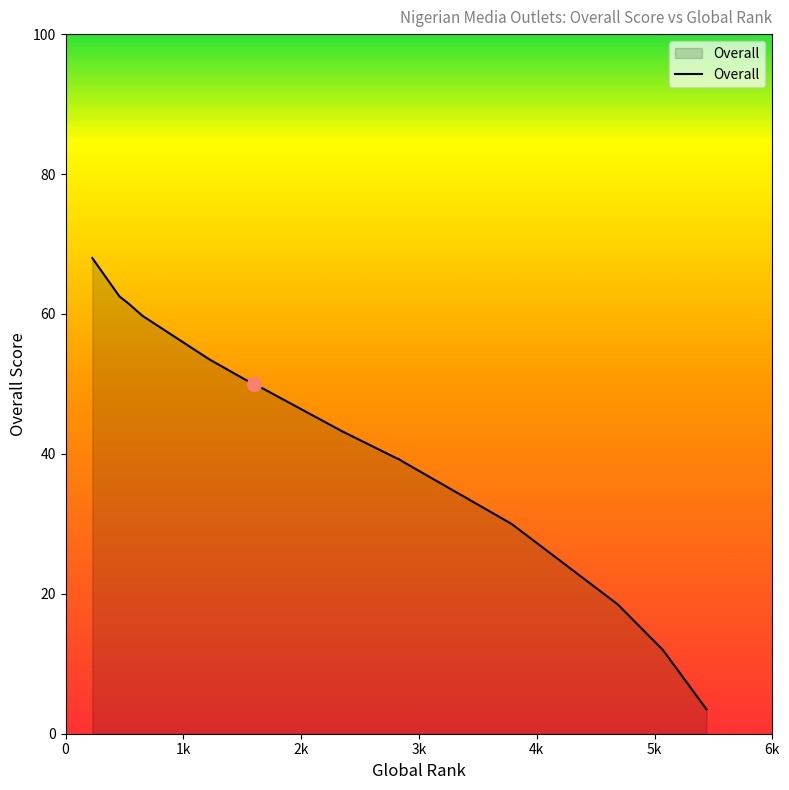

What is the difference between the maximum and minimum values?

64.5